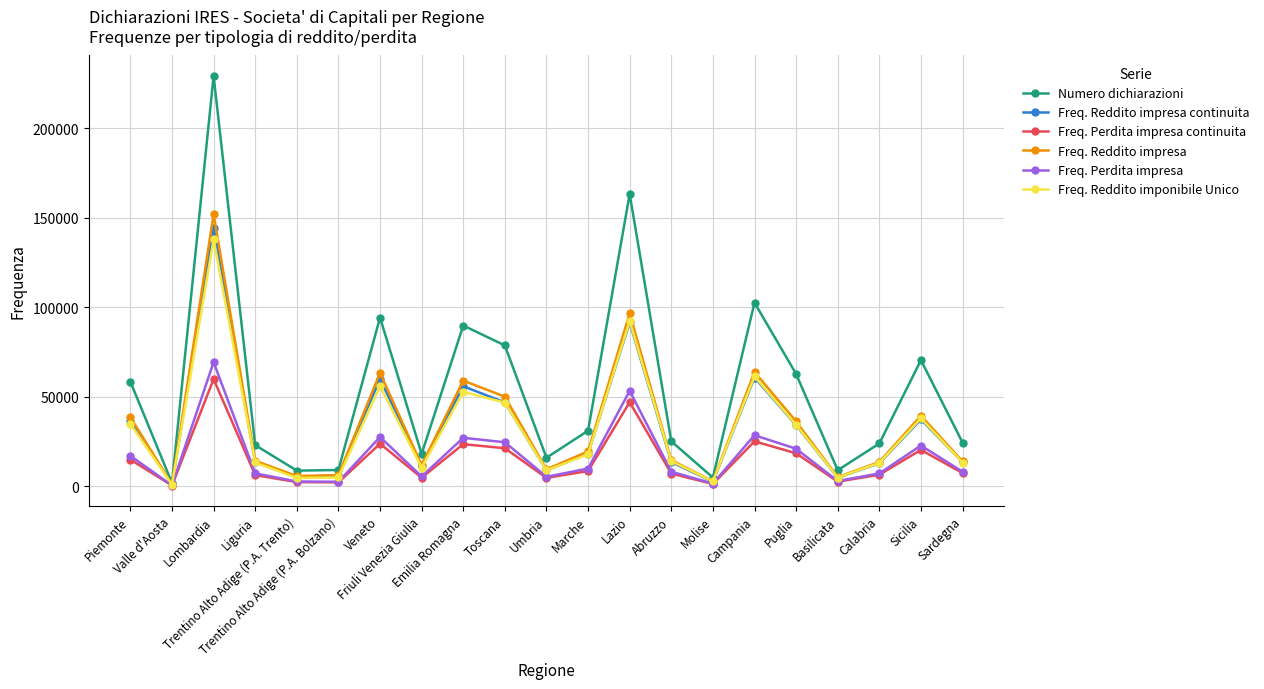

What is the sum of all Freq. Reddito impresa continuita values?

680846